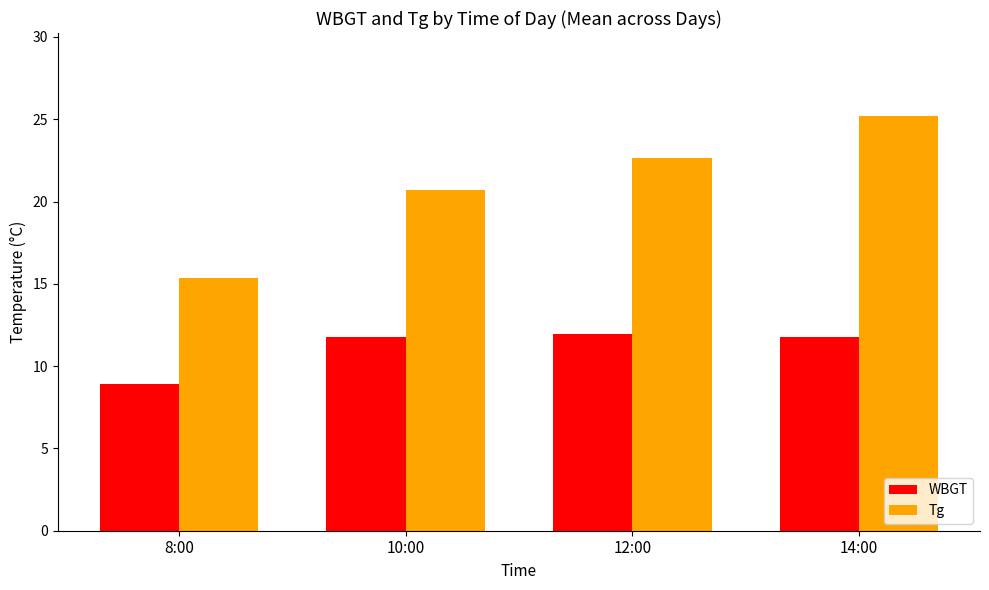

The WBGT series shows 17.0 at 14:00. True or false?

False